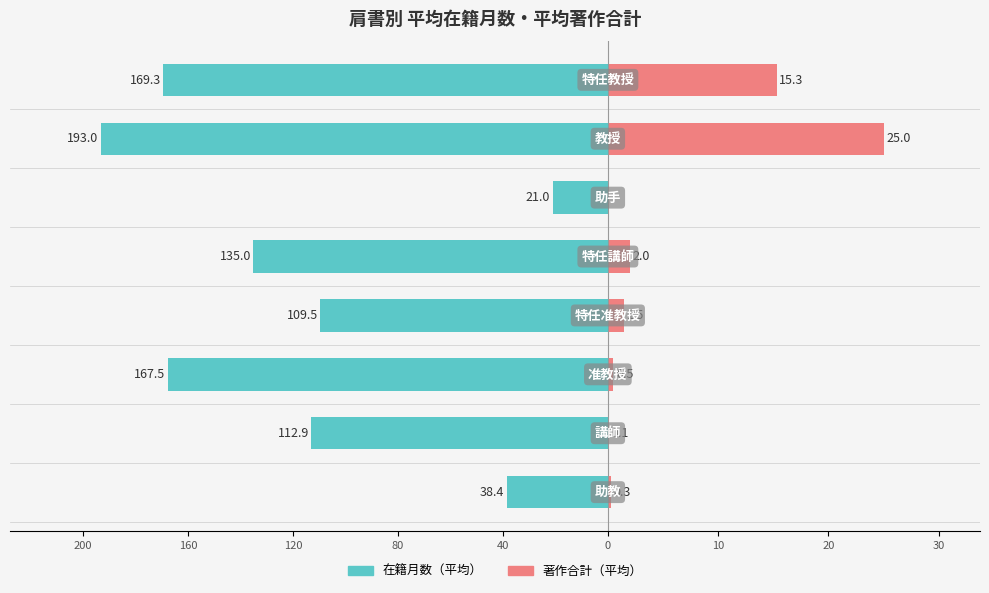

Are the bars horizontal?

Yes